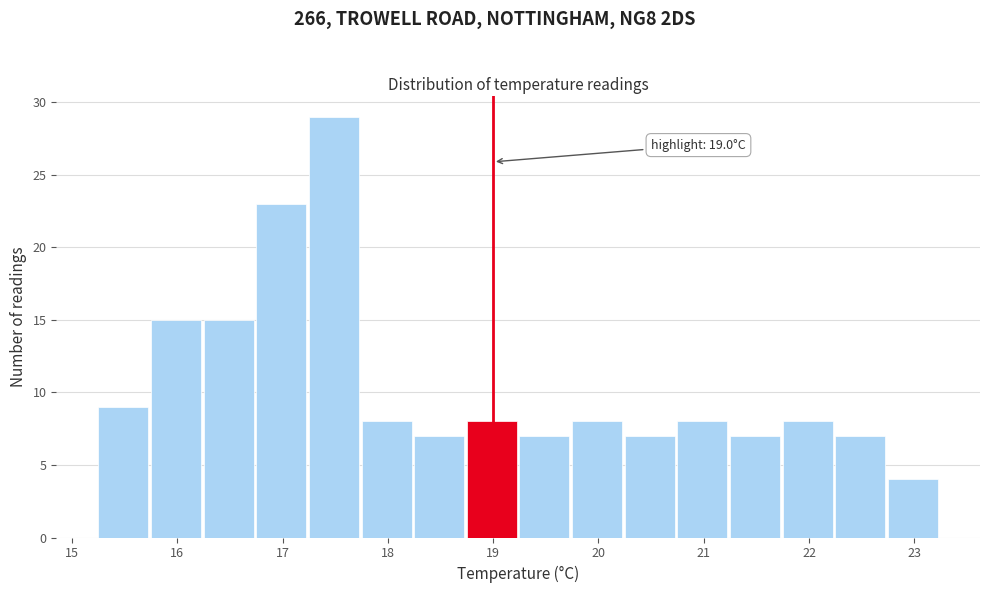

Which range on the x-axis has the tallest bar?

17.25 to 17.75